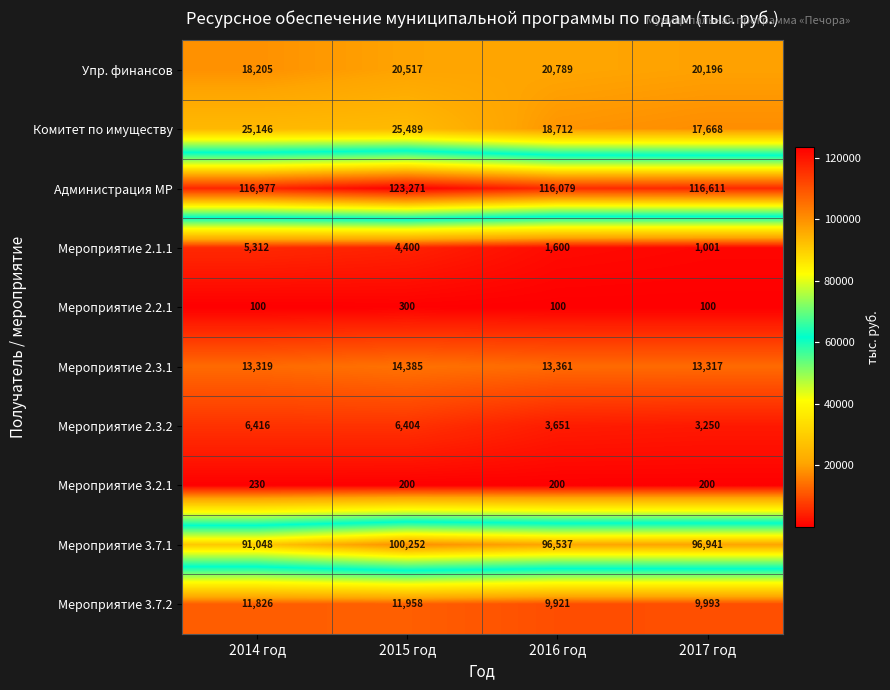

What is the difference between the second highest and minimum values in the Мероприятие 2.3.1 series?

44